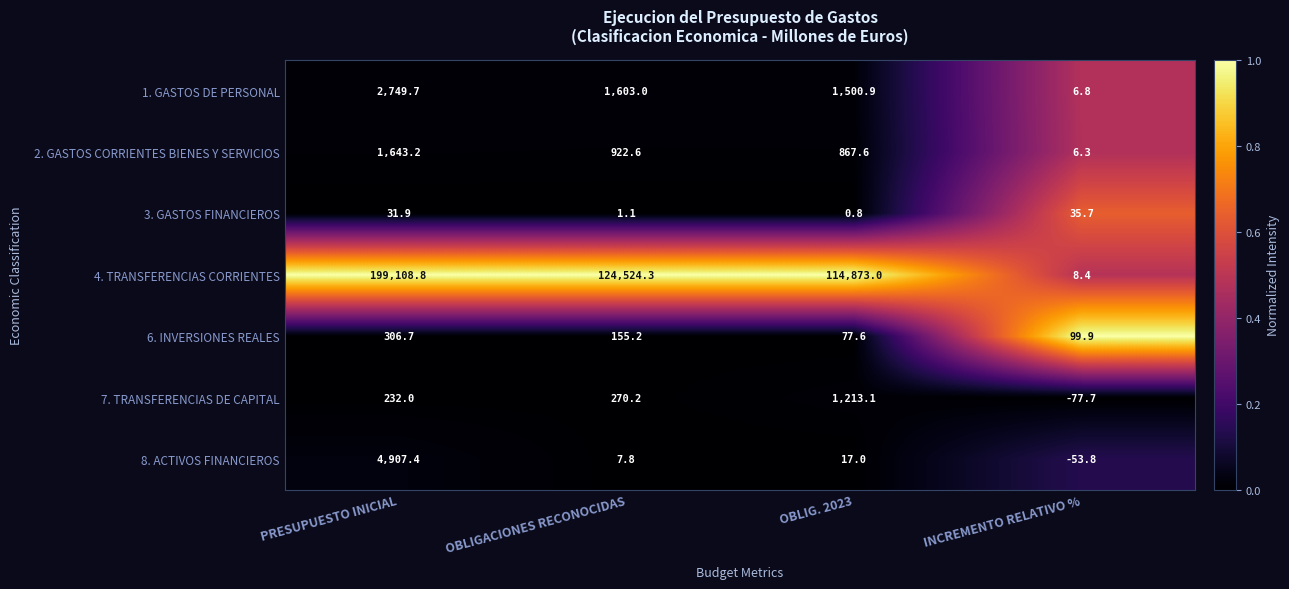

Reading right to left, transcribe all the data shown in this chart.

1. GASTOS DE PERSONAL: 6.8	1500.9	1603.0	2749.7
2. GASTOS CORRIENTES BIENES Y SERVICIOS: 6.3	867.6	922.6	1643.2
3. GASTOS FINANCIEROS: 35.7	0.8	1.1	31.9
4. TRANSFERENCIAS CORRIENTES: 8.4	114873.0	124524.3	199108.8
6. INVERSIONES REALES: 99.9	77.6	155.2	306.7
7. TRANSFERENCIAS DE CAPITAL: -77.7	1213.1	270.2	232.0
8. ACTIVOS FINANCIEROS: -53.8	17.0	7.8	4907.4